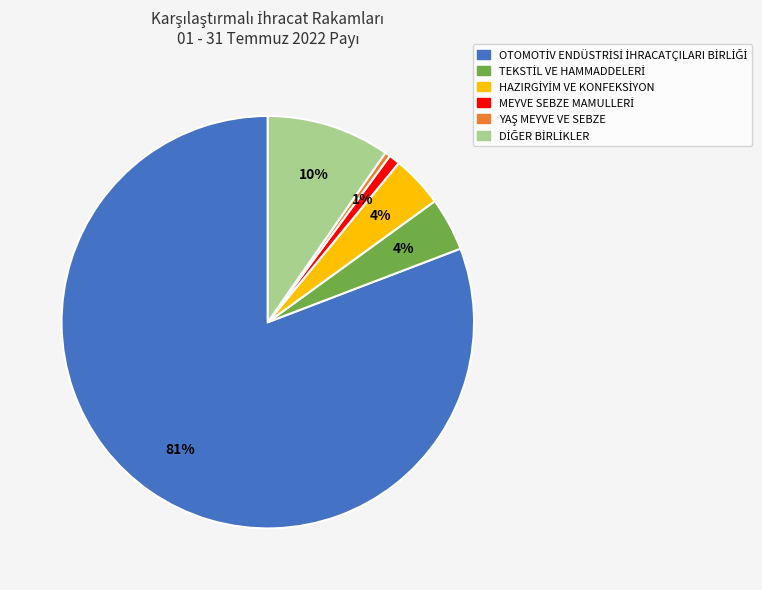

Is there any slice that represents more than half of the pie?

Yes